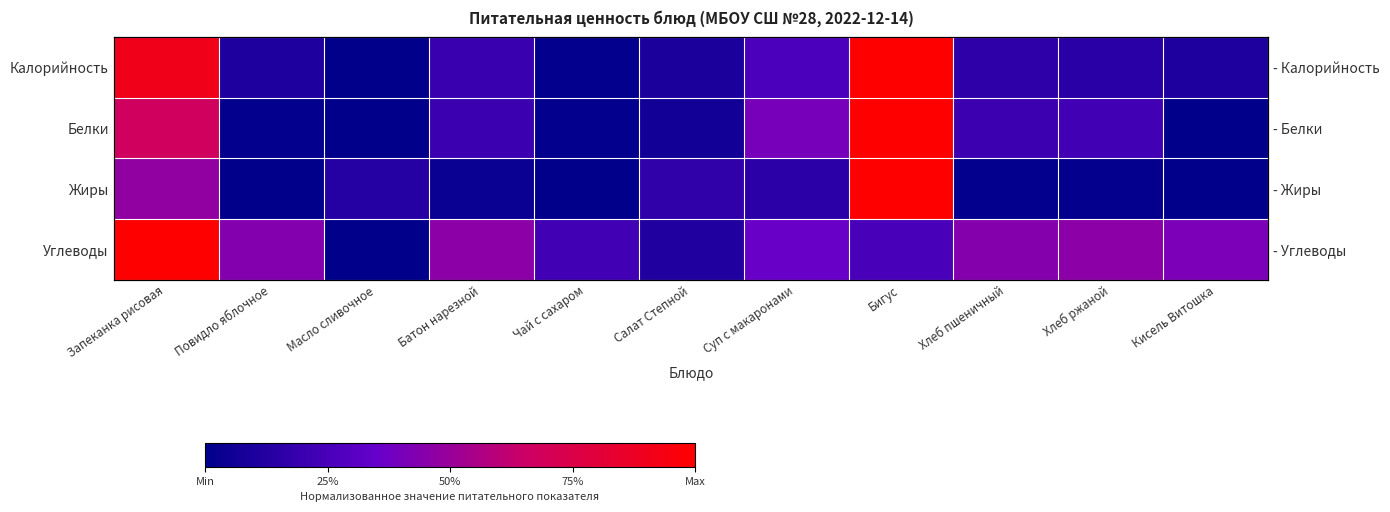

At how many categories does at least one series exceed 0?

11